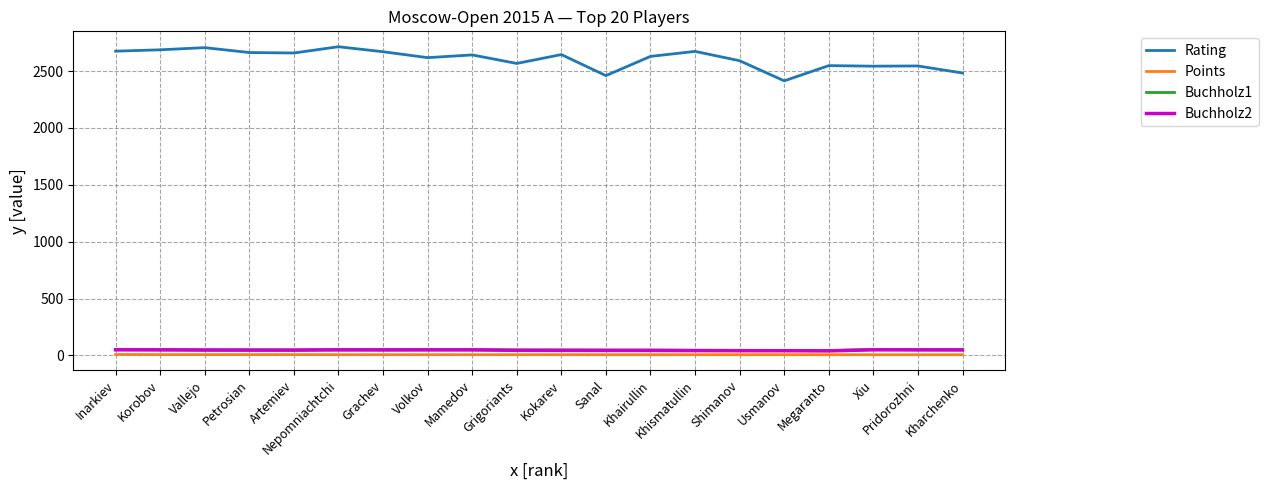

True or false: Rating and Points cross at least once.

False